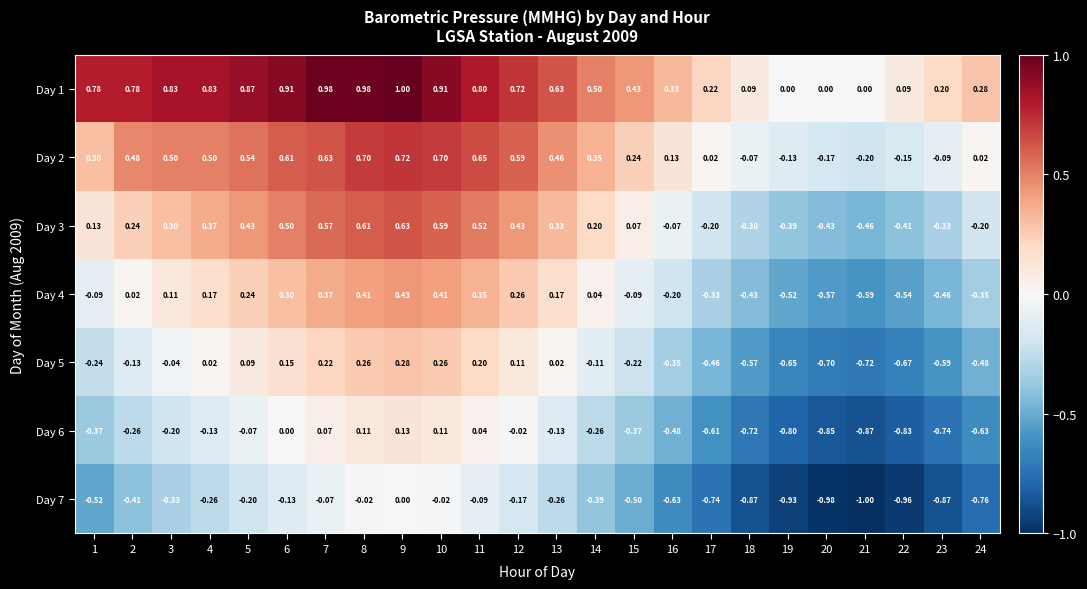

At which category is the sum across all series the highest?

9